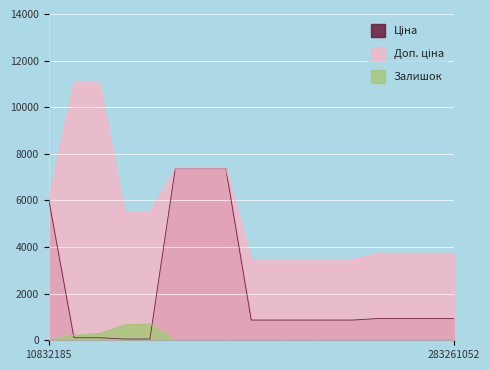

What is the spread (max minus min) of values at 283261052?

3721.2